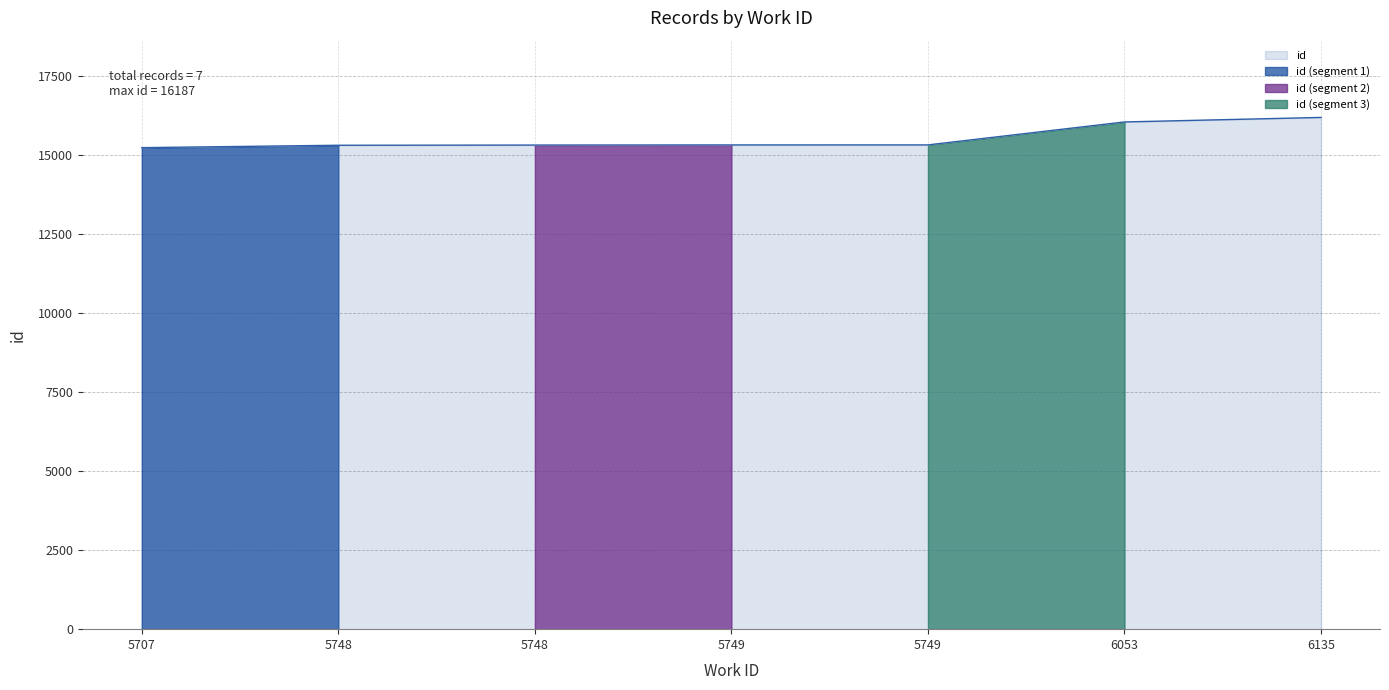

Is it true that the value at 5748 is 22489?

False